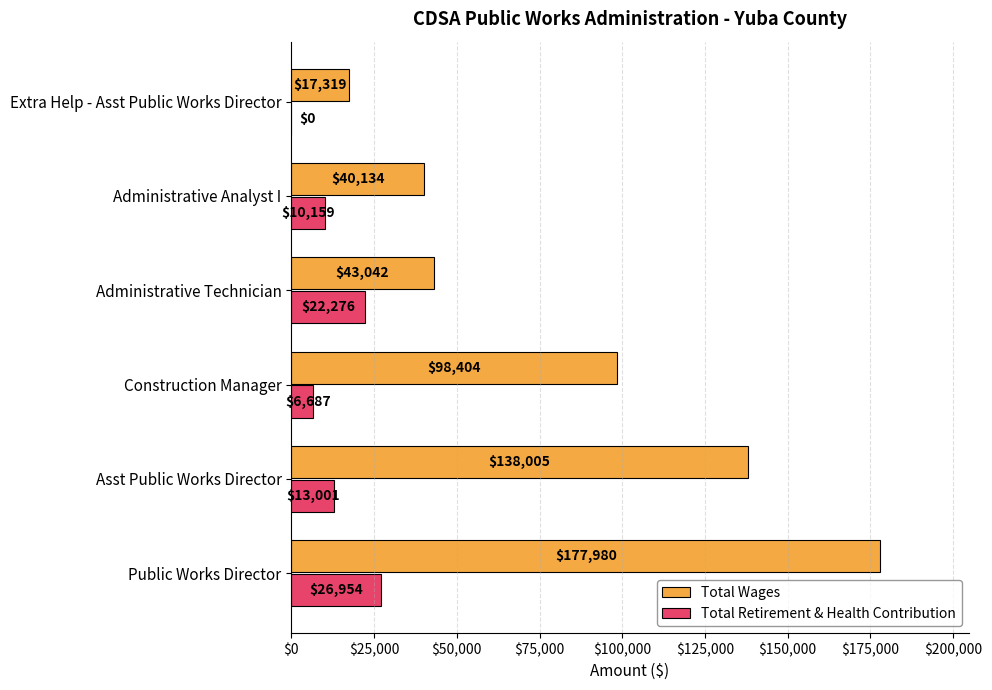

Count the Total Retirement & Health Contribution values in the range 6687 to 22276.

4